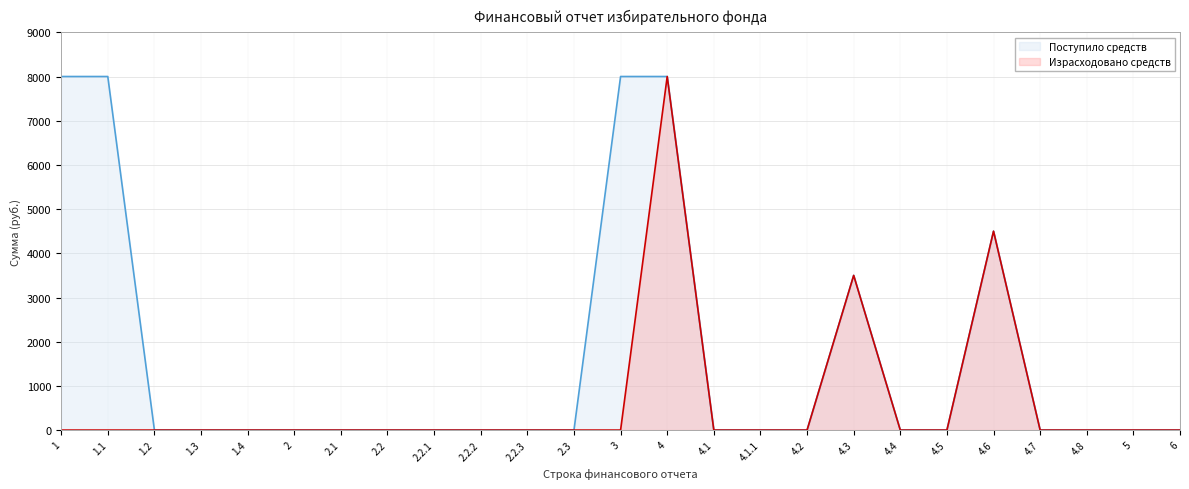

What is the difference between the maximum and minimum values in the Поступило средств series?

8000